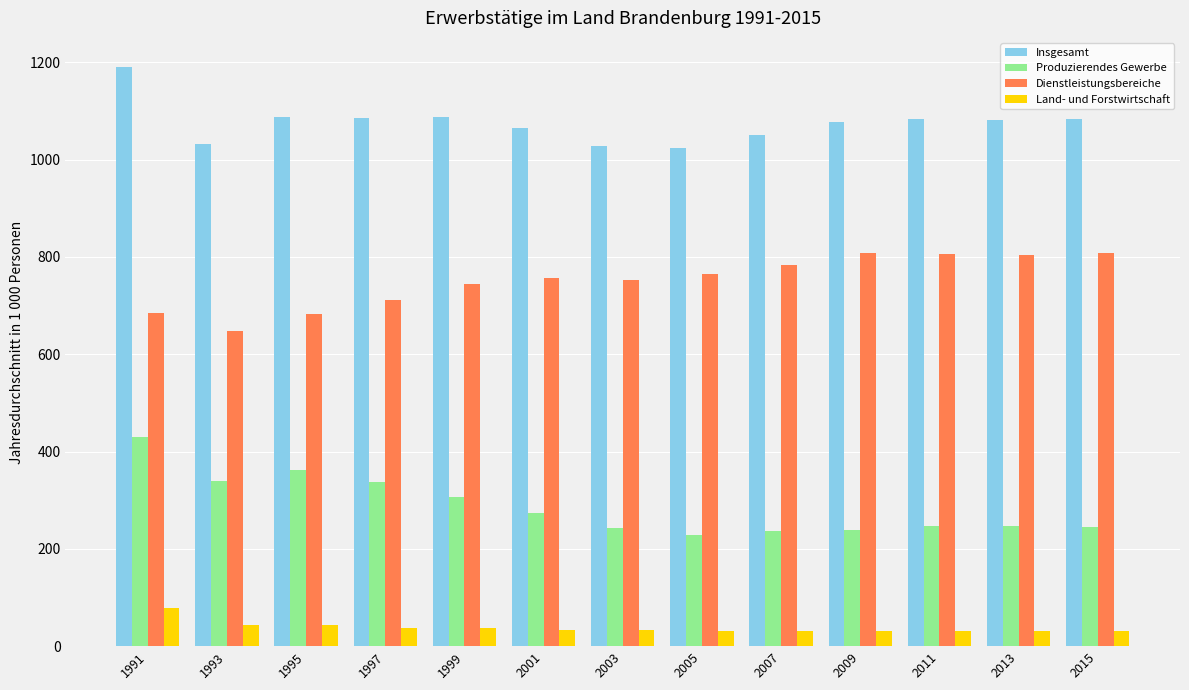

What is the total value across all series at 1995?

2176.4